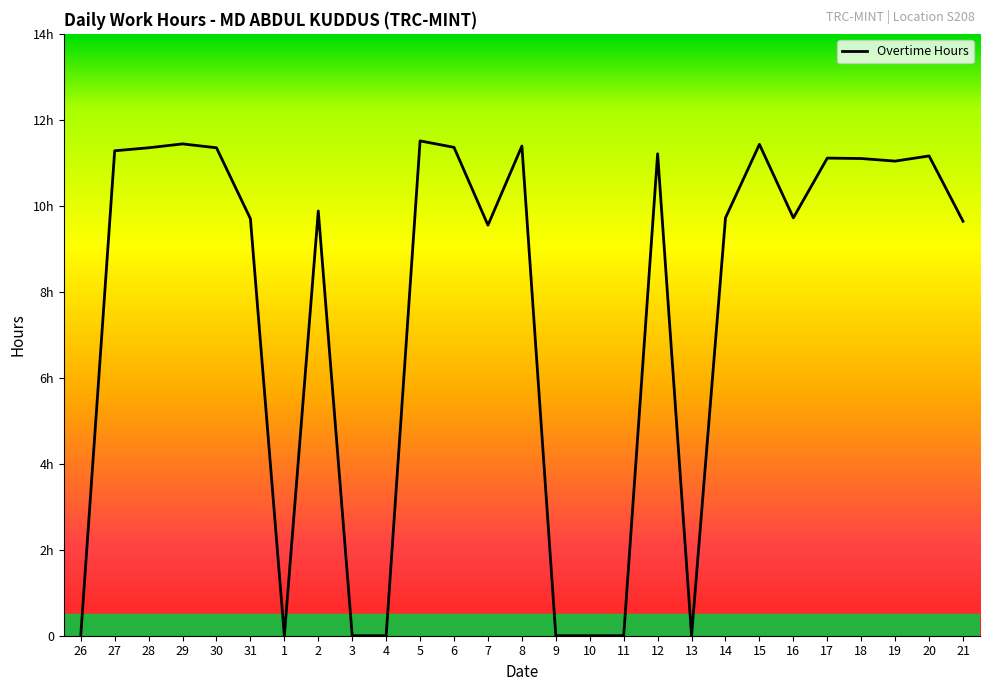

True or false: there are more than 2 points higher than both neighbors.

True